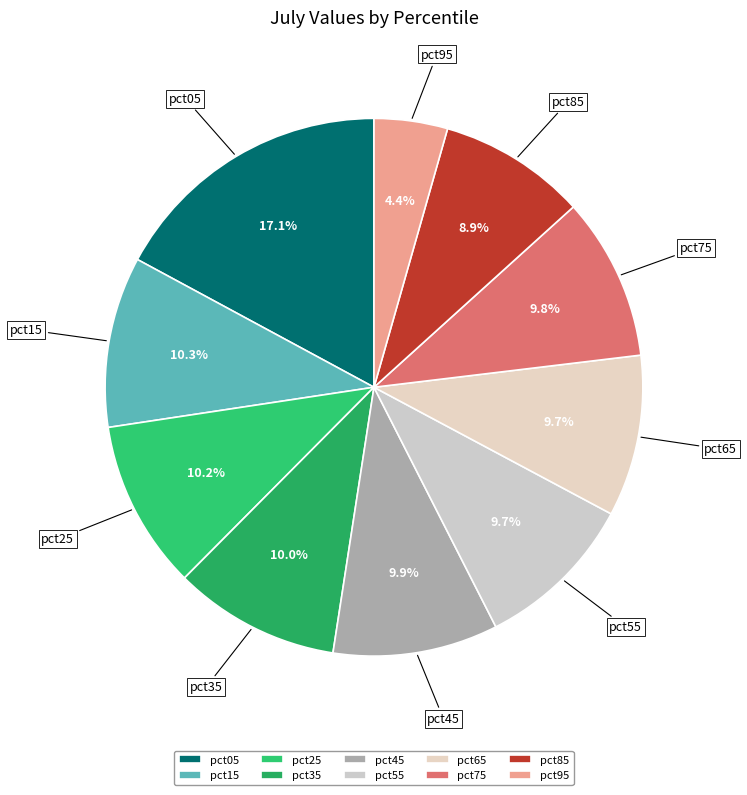

What percentage is the pct35 slice, to the nearest percent?

10%